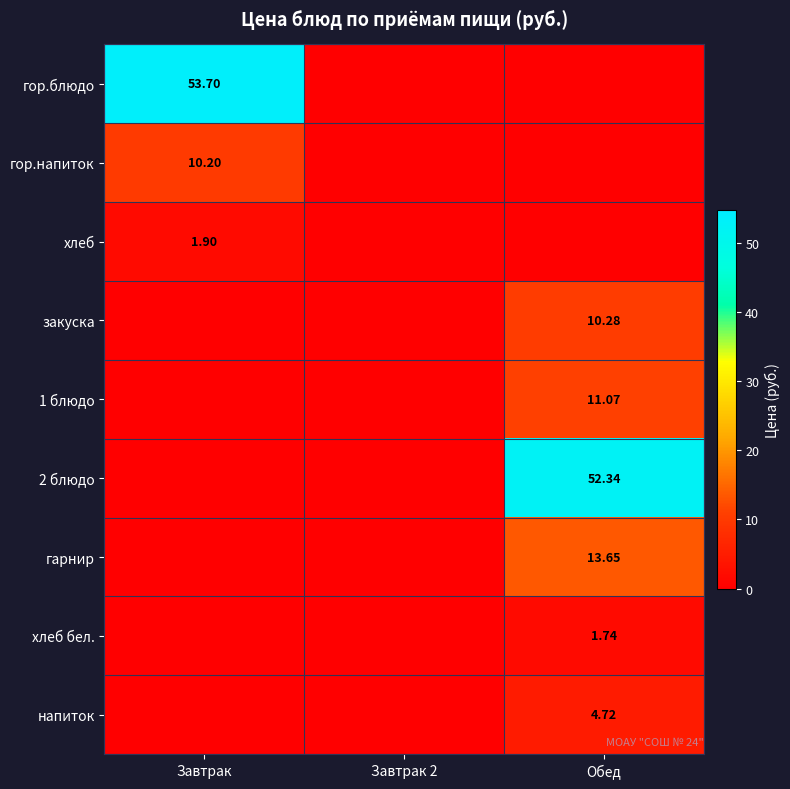

What is the difference between the maximum and minimum values in the напиток series?

4.7